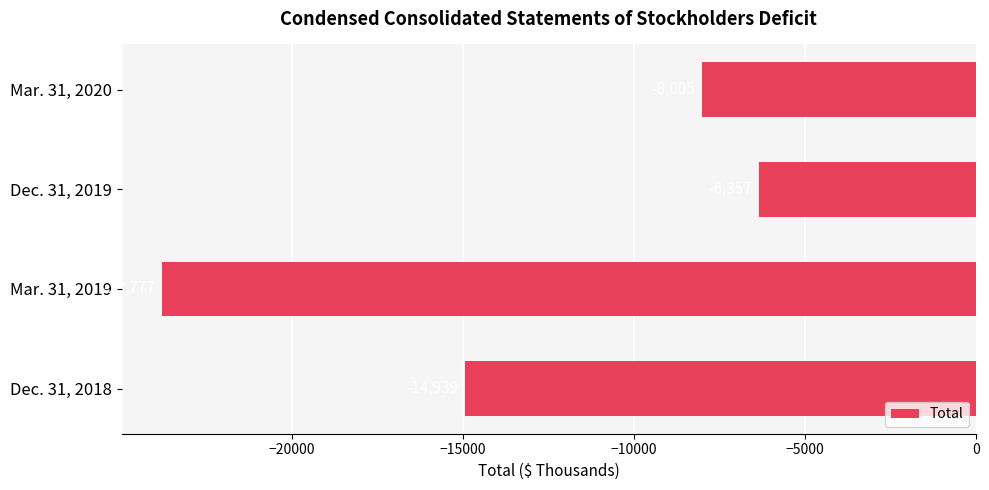

At which label is the value closest to -15067?

Dec. 31, 2018